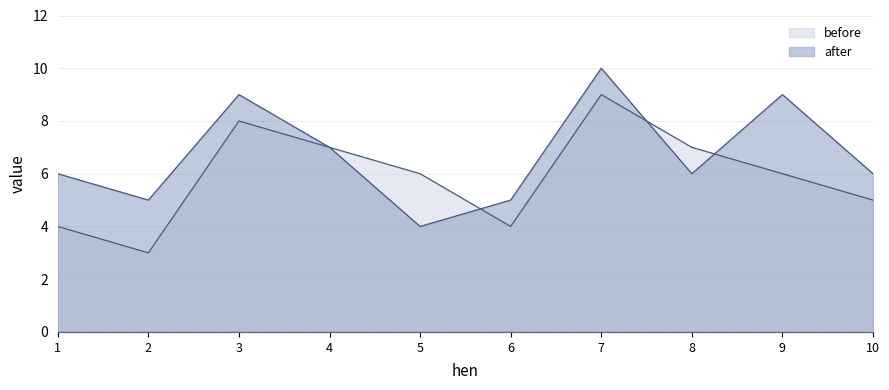

How many values in the after series are below 6?

3